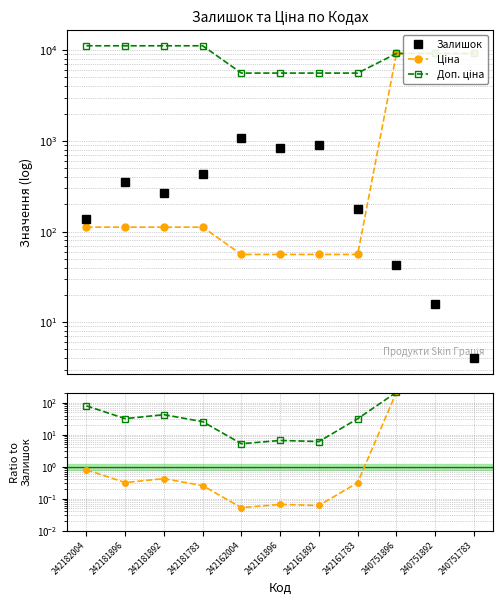

True or false: Ціна has more than 0 points higher than both neighbors.

False